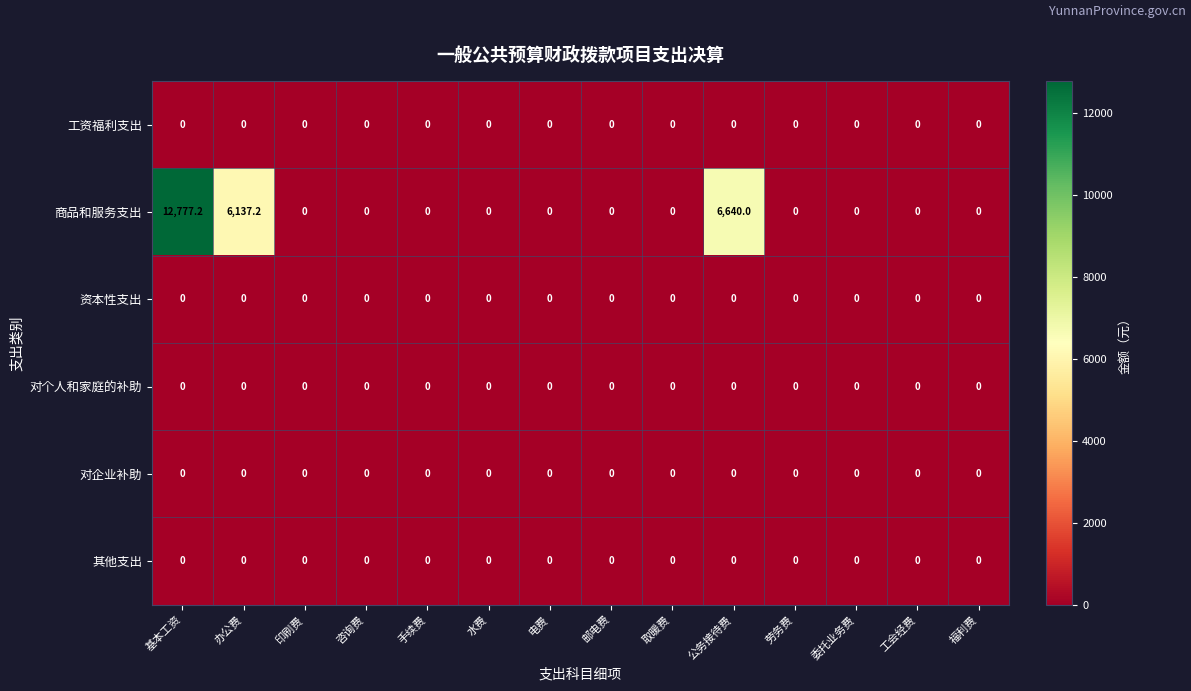

Which label corresponds to the largest value in the chart?

基本工资